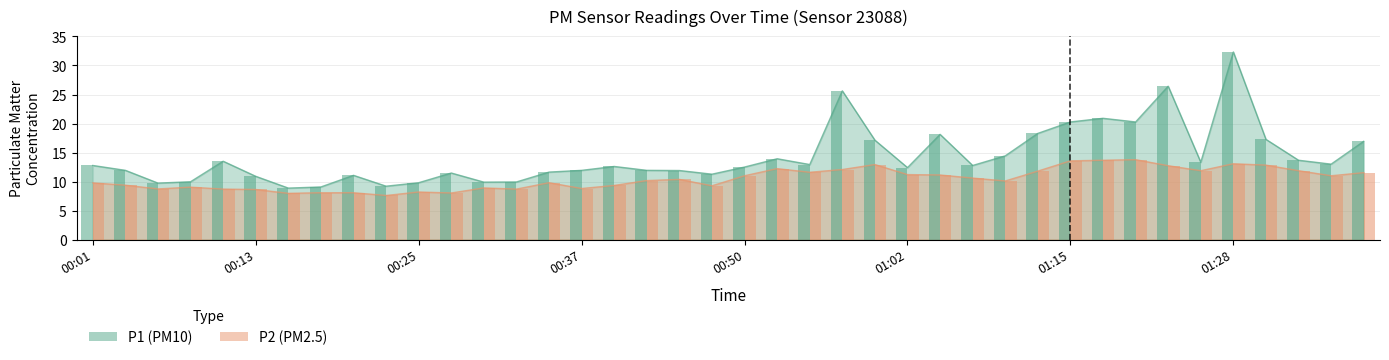

List the series in order of their peak value, lowest first.

P2 bars, P1 bars